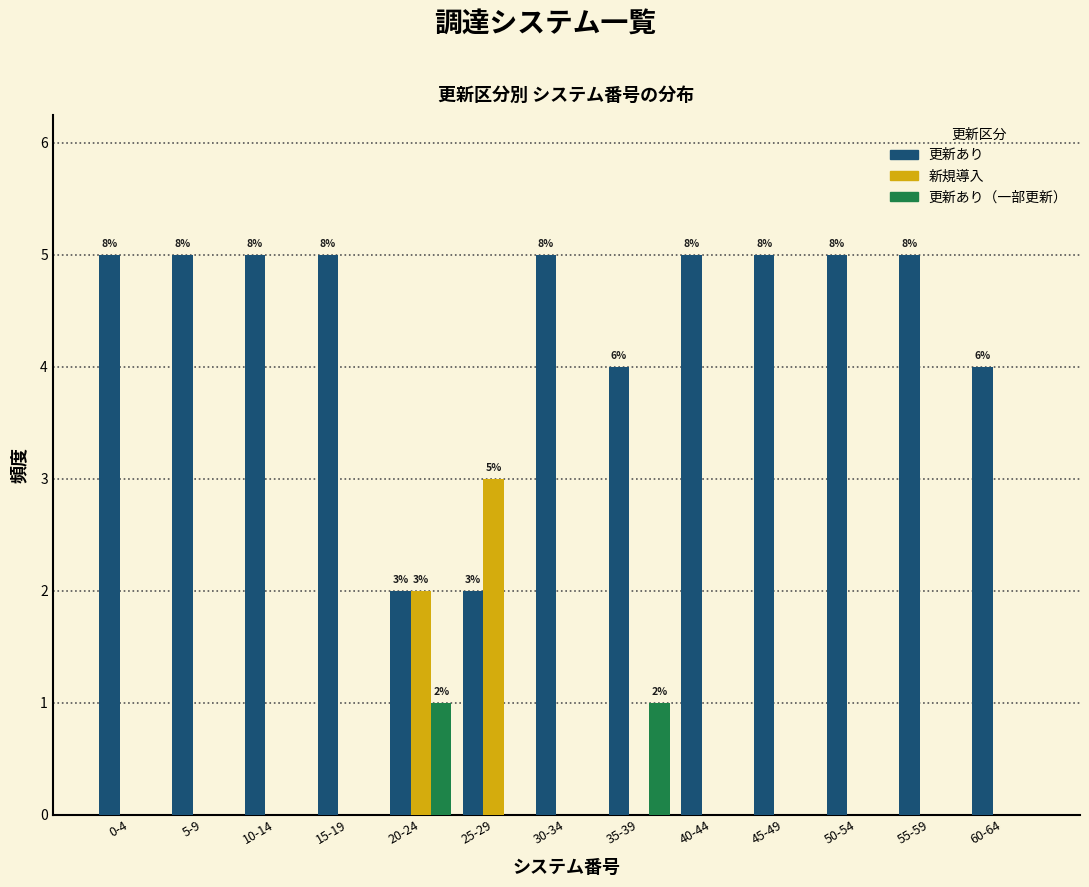

True or false: 更新あり（一部更新） has a value of 0 at 40-44.

True